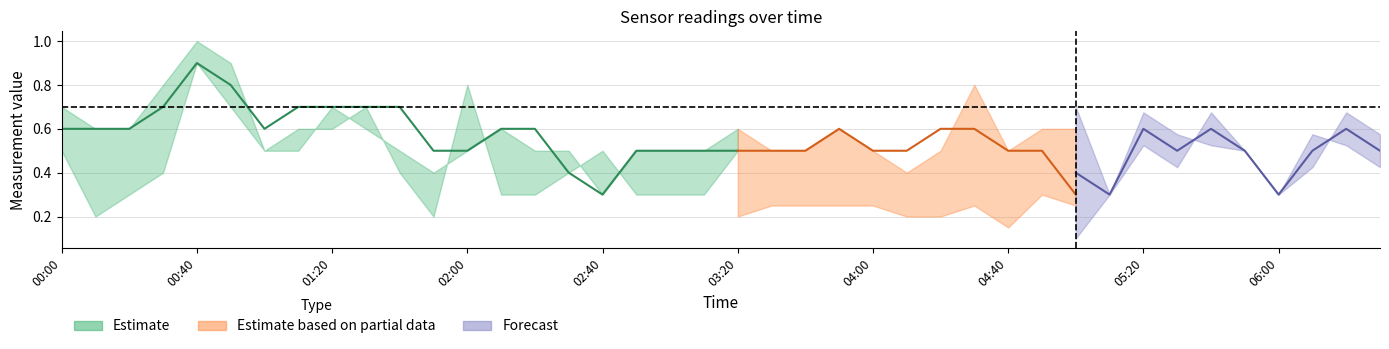

What is the spread (max minus min) of values at 2010/10/06 02:30?

0.1